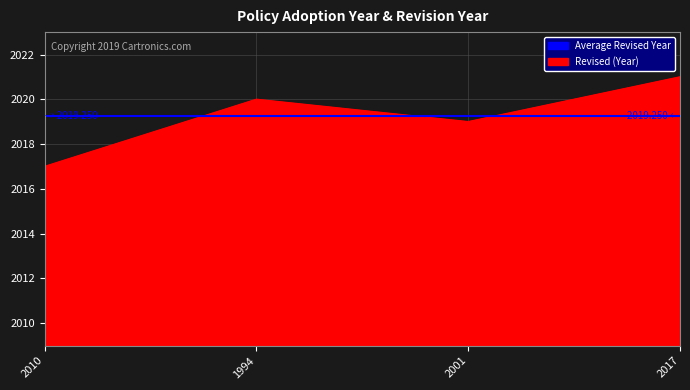

At which category does the data reach its first local valley?

2001